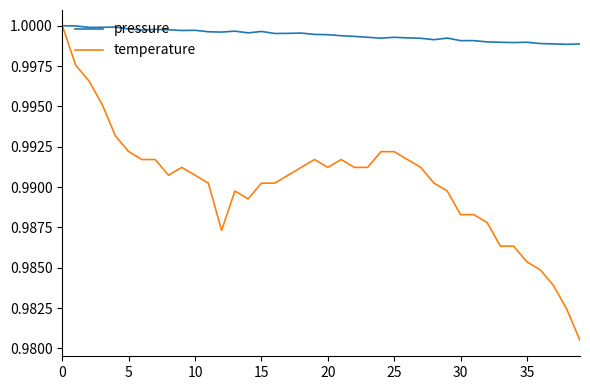

Which series has the largest total across all categories?

pressure